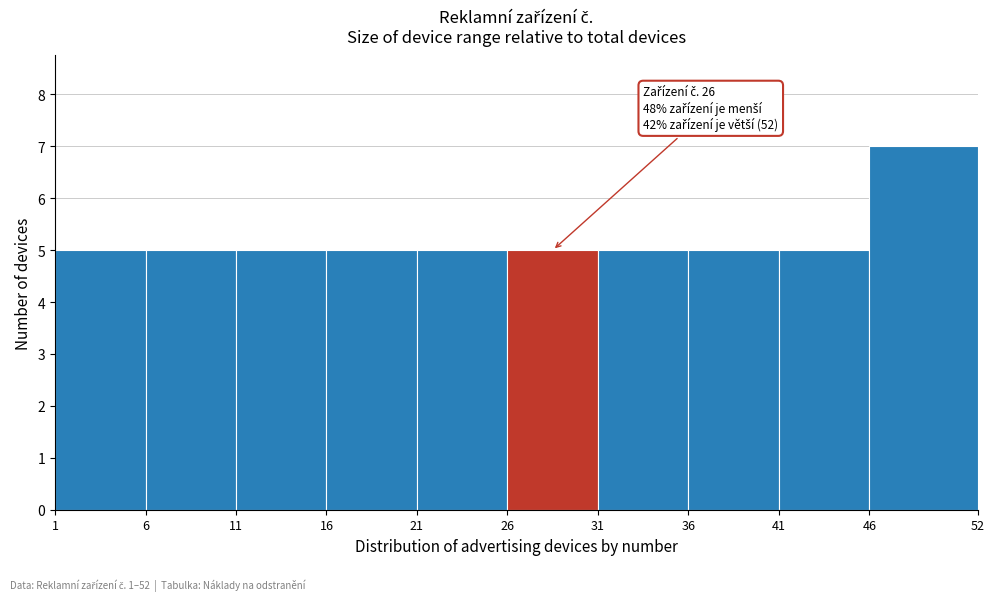

Over which range of the x-axis is the bar tallest?

46 to 52